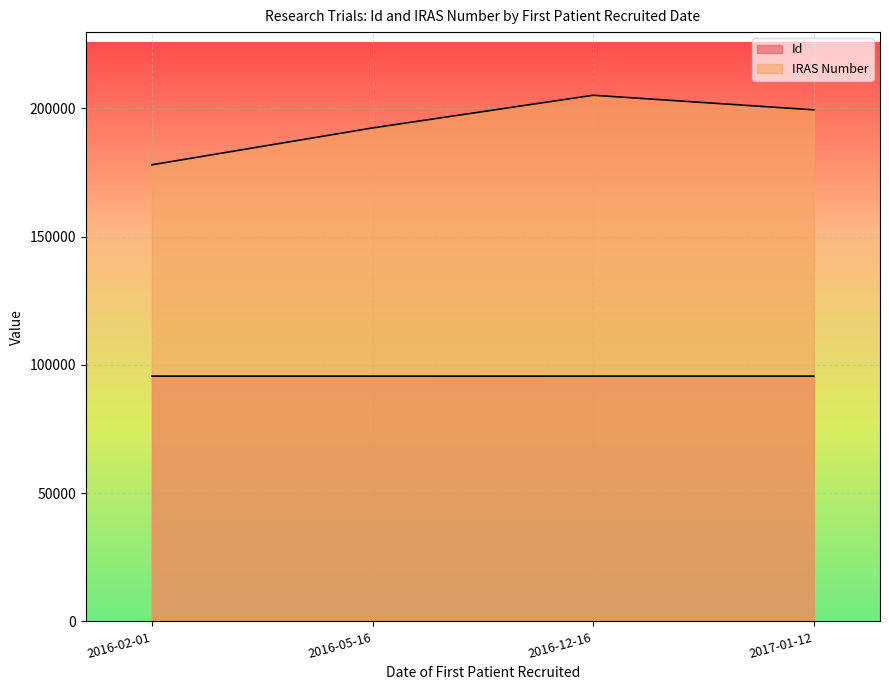

Which label corresponds to the smallest value in the chart?

2016-02-01